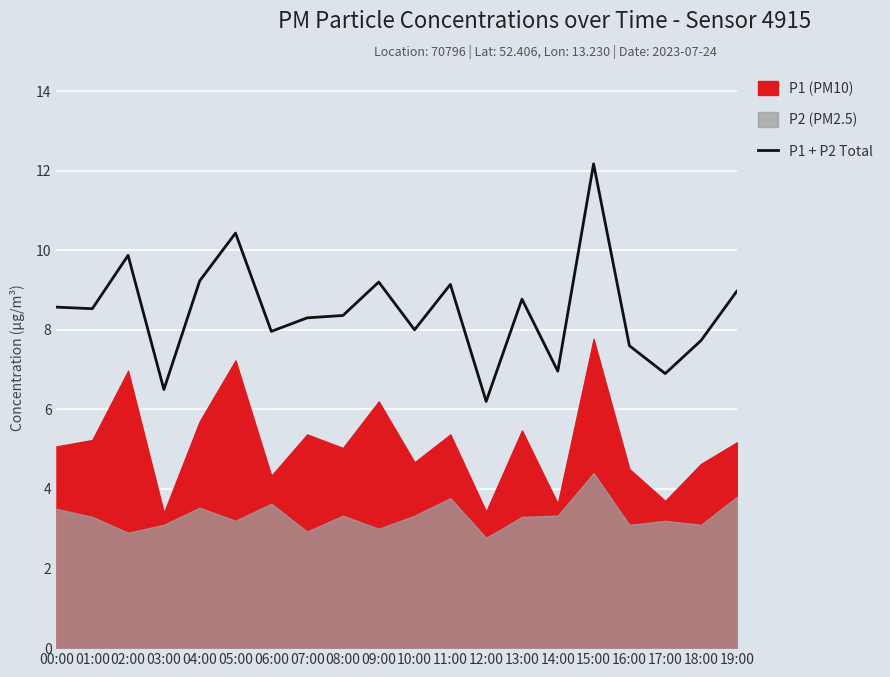

Approximately how many times larger is the value at 05:00 compared to 12:00?

1.7